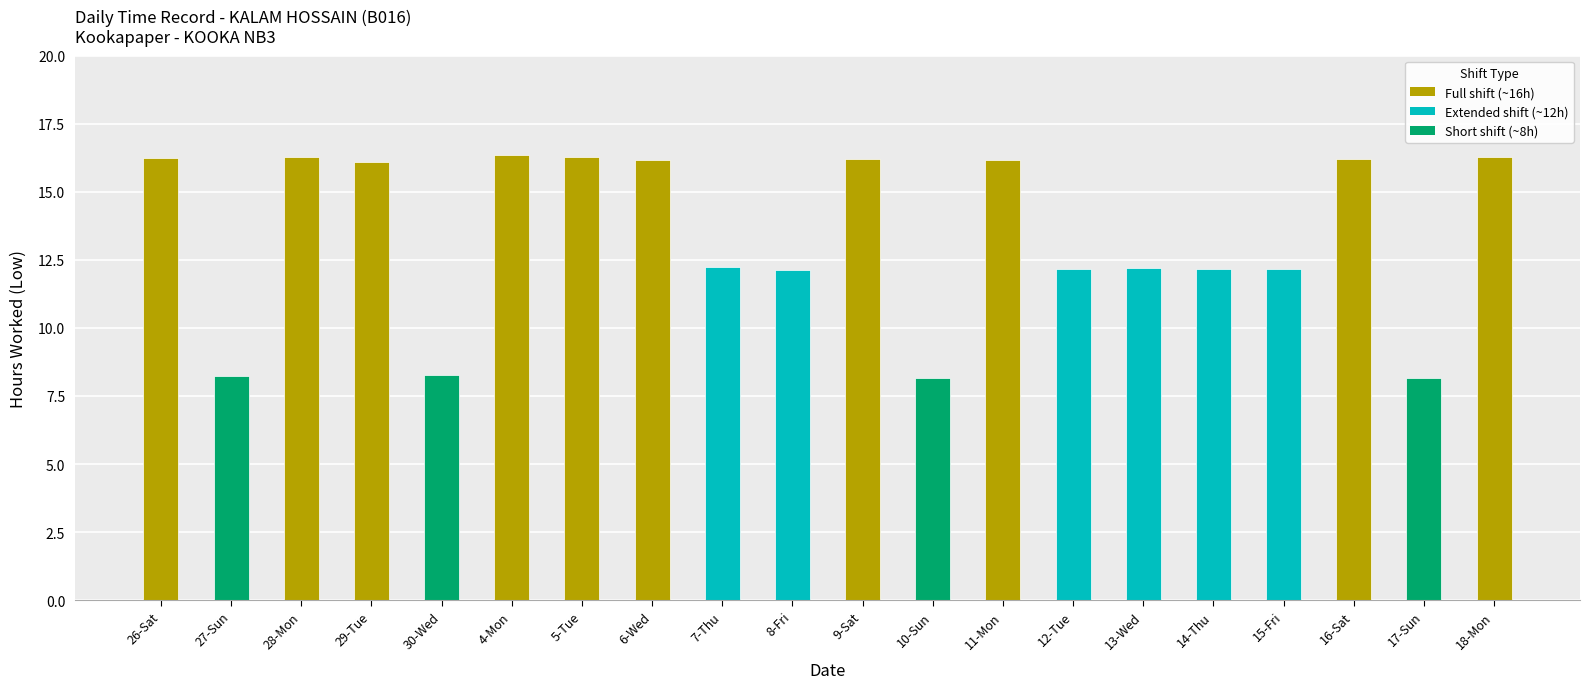

What is the change in value from 30-Wed to 5-Tue?

+8.0